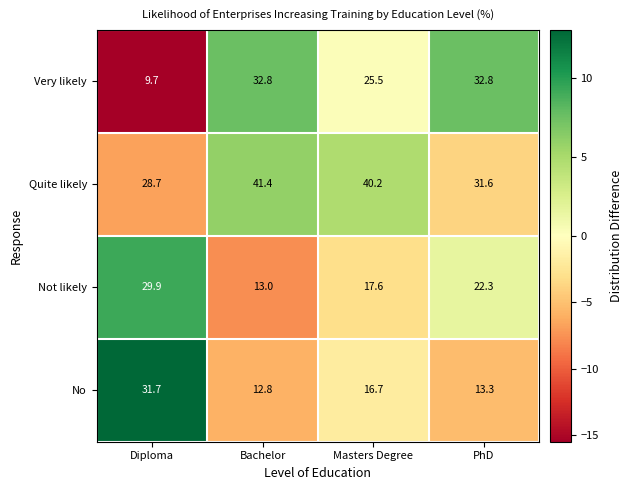

Reading right to left, transcribe all the data shown in this chart.

Very likely: PhD=32.8	Masters Degree=25.5	Bachelor=32.8	Diploma=9.7
Quite likely: PhD=31.6	Masters Degree=40.2	Bachelor=41.4	Diploma=28.7
Not likely: PhD=22.3	Masters Degree=17.6	Bachelor=13.0	Diploma=29.9
No: PhD=13.3	Masters Degree=16.7	Bachelor=12.8	Diploma=31.7